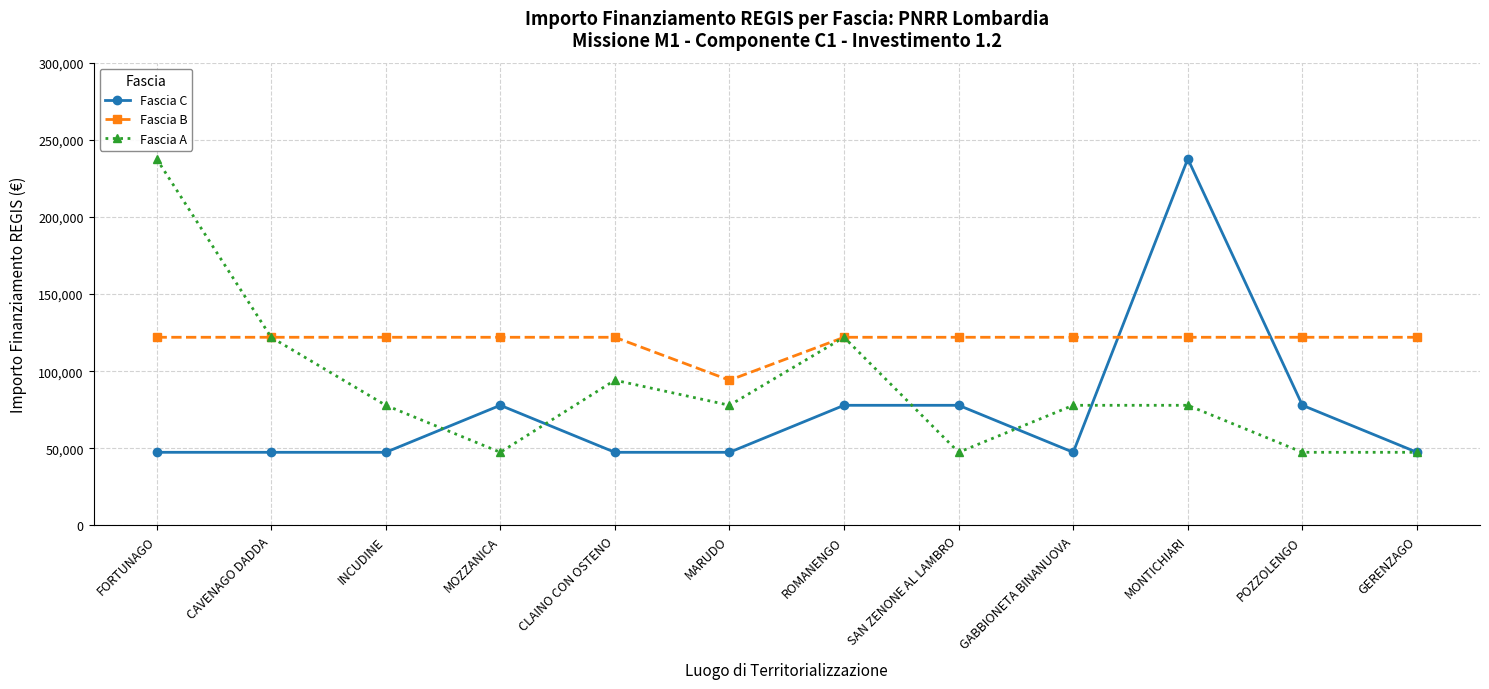

What is the approximate value of Fascia B at INCUDINE?

121992